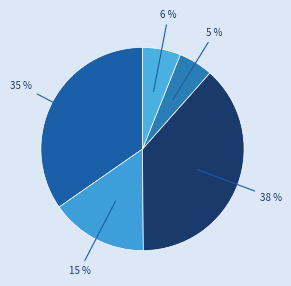

How many slices are in this pie chart?

5